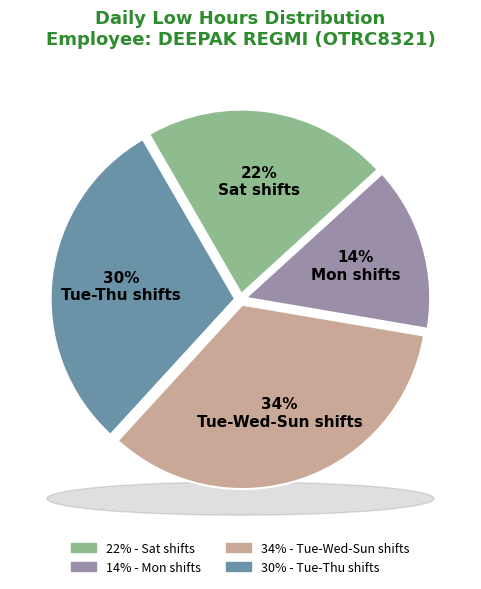

Does any single category account for the majority?

No